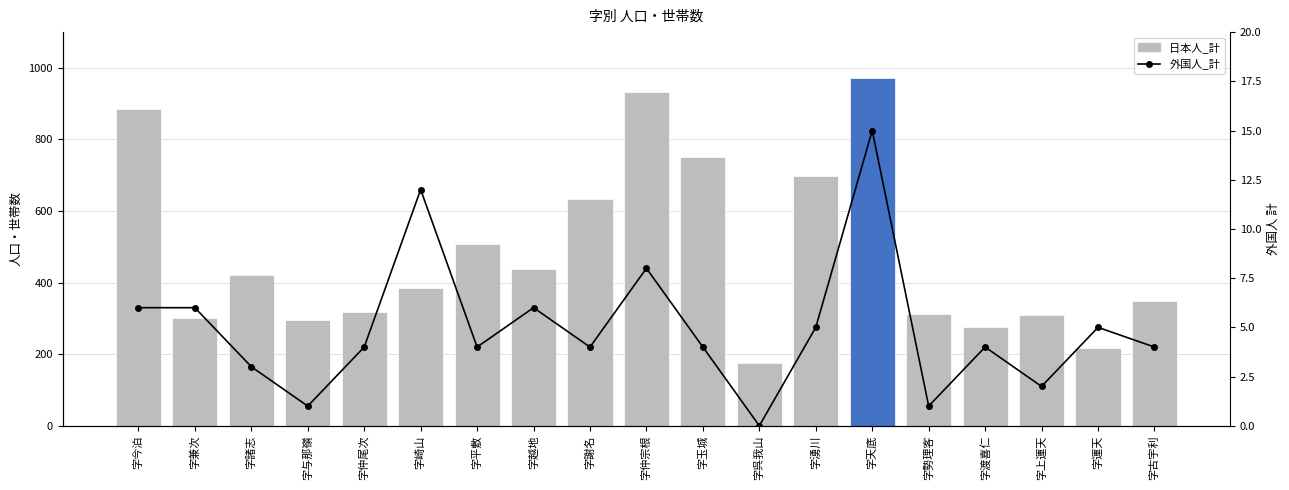

Reading left to right, transcribe all the data shown in this chart.

日本人_計: 字今泊=885	字兼次=300	字諸志=422	字与那嶺=295	字仲尾次=318	字崎山=384	字平敷=508	字越地=437	字謝名=635	字仲宗根=933	字玉城=752	字呉我山=175	字湧川=699	字天底=971	字勢理客=312	字渡喜仁=276	字上運天=309	字運天=217	字古宇利=350
外国人_計: 字今泊=6	字兼次=6	字諸志=3	字与那嶺=1	字仲尾次=4	字崎山=12	字平敷=4	字越地=6	字謝名=4	字仲宗根=8	字玉城=4	字呉我山=0	字湧川=5	字天底=15	字勢理客=1	字渡喜仁=4	字上運天=2	字運天=5	字古宇利=4